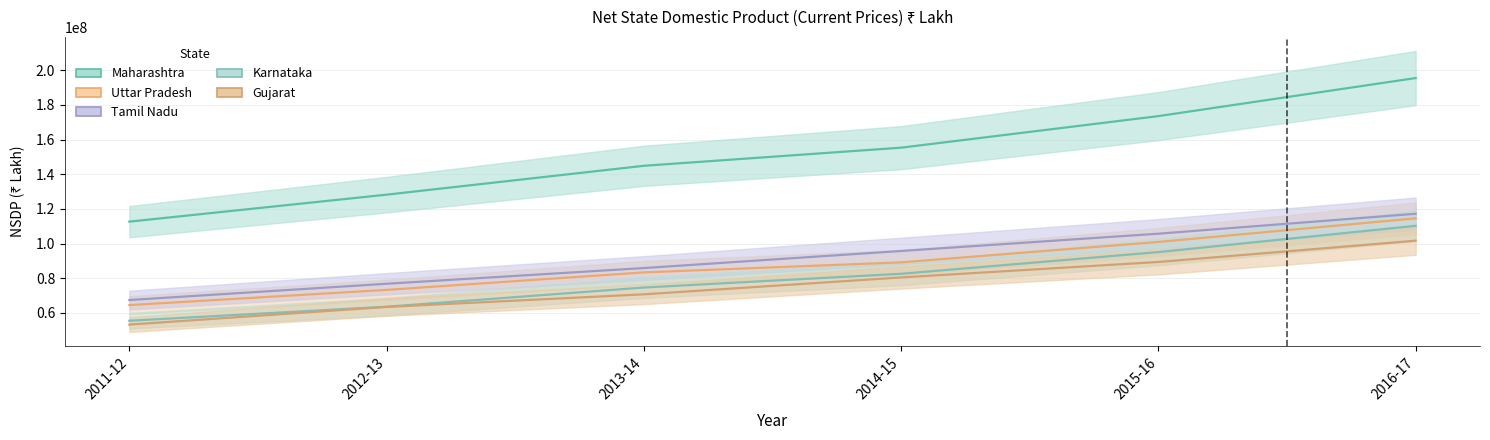

Is the value of Karnataka at 2014-15 greater than the value of Maharashtra at 2011-12?

No